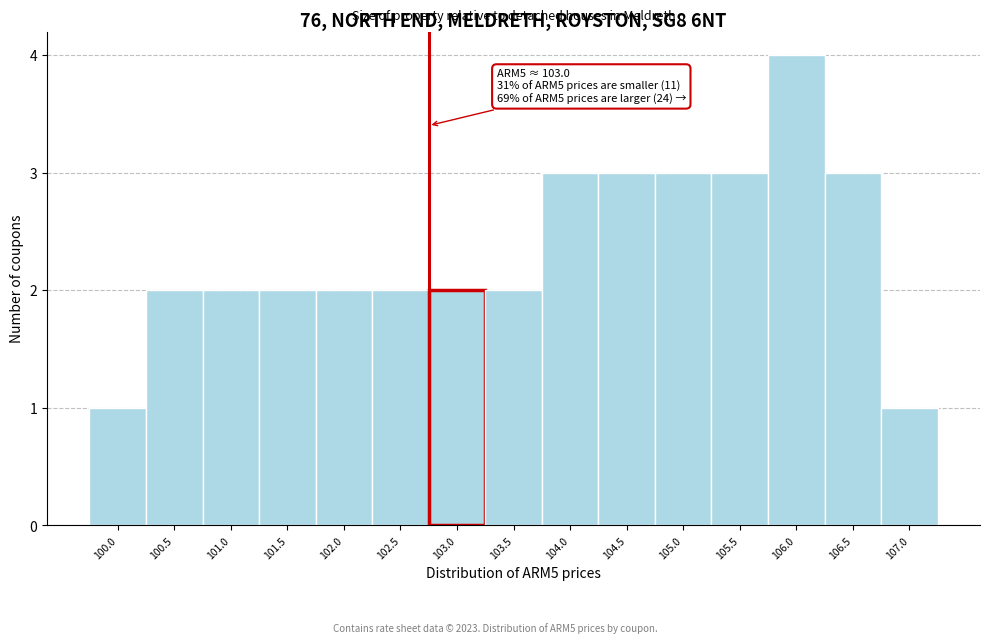

Reading left to right, extract all data points from this chart.

1	2	2	2	2	2	2	2	3	3	3	3	4	3	1